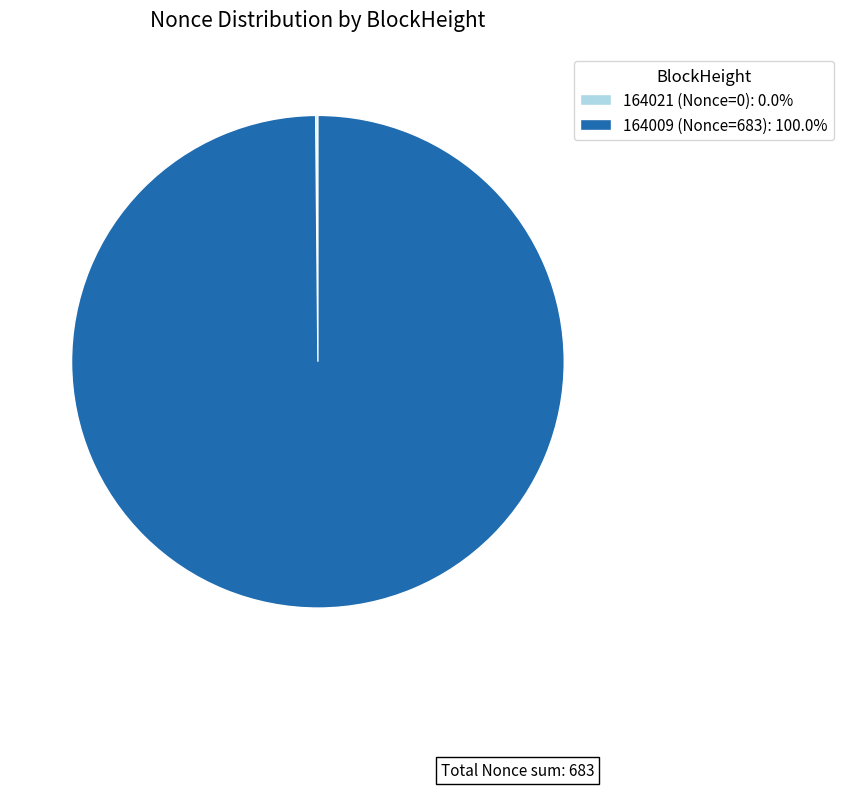

Is 164009 (Nonce=683): 100.0% the majority of the pie?

Yes